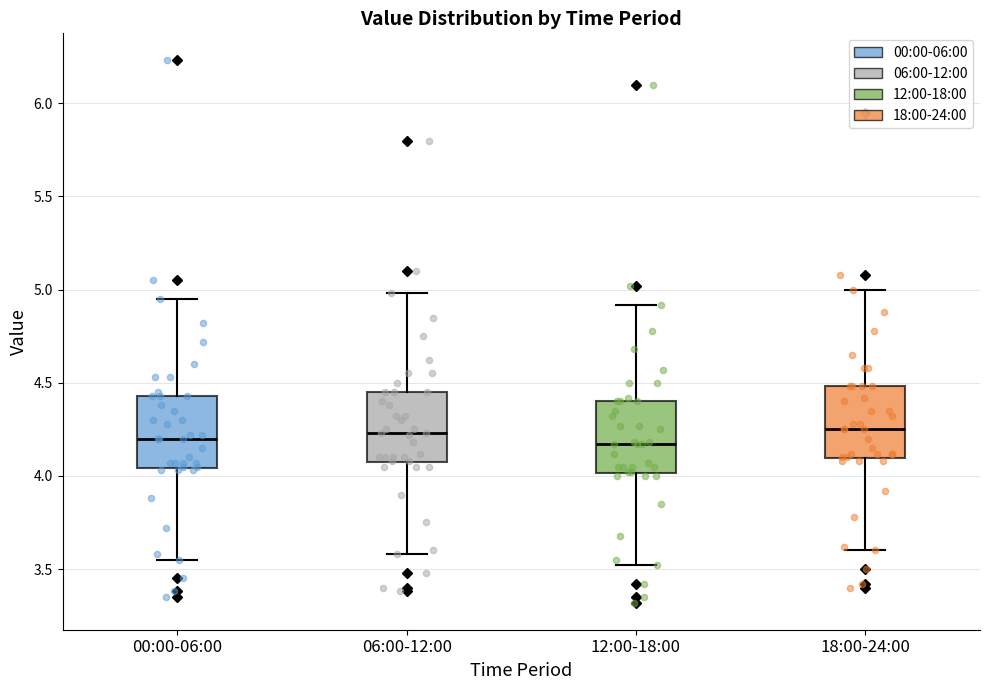

Reading left to right, read every box against the y-axis: the position of its median line, the range the box covers, and the ends of its whiskers. The values are not printed on the chart, so give them approximately, as read against the axis.

00:00-06:00: median 4.20, box 4.05 to 4.45, whiskers 3.55 to 4.95
06:00-12:00: median 4.25, box 4.05 to 4.45, whiskers 3.60 to 5.00
12:00-18:00: median 4.15, box 4.00 to 4.40, whiskers 3.50 to 4.90
18:00-24:00: median 4.25, box 4.10 to 4.50, whiskers 3.60 to 5.00